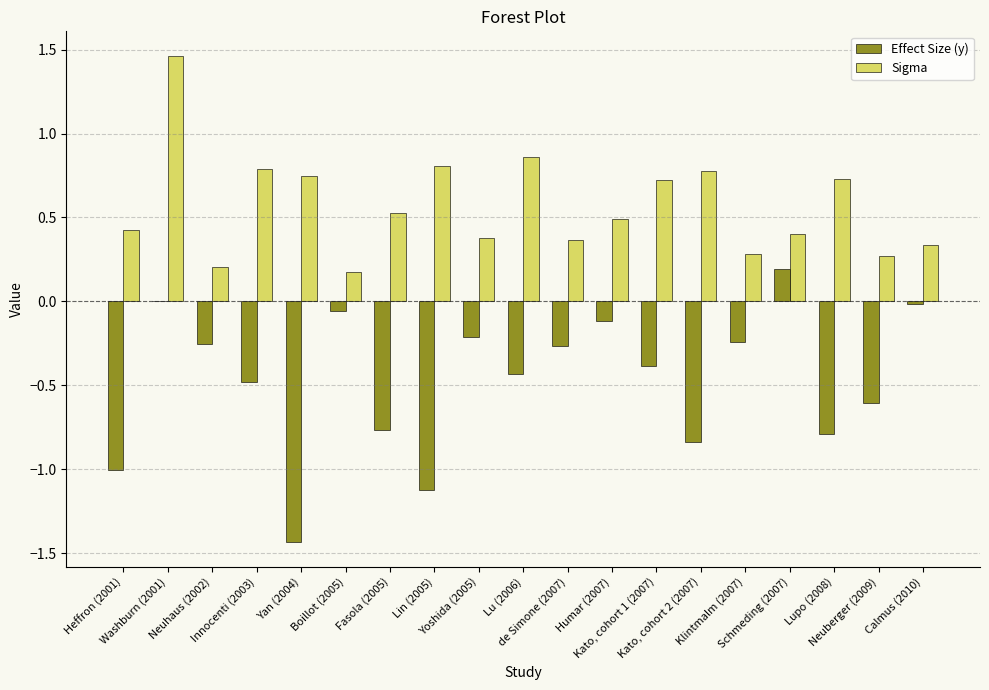

What is the sum of all Effect Size (y) values?

-8.8